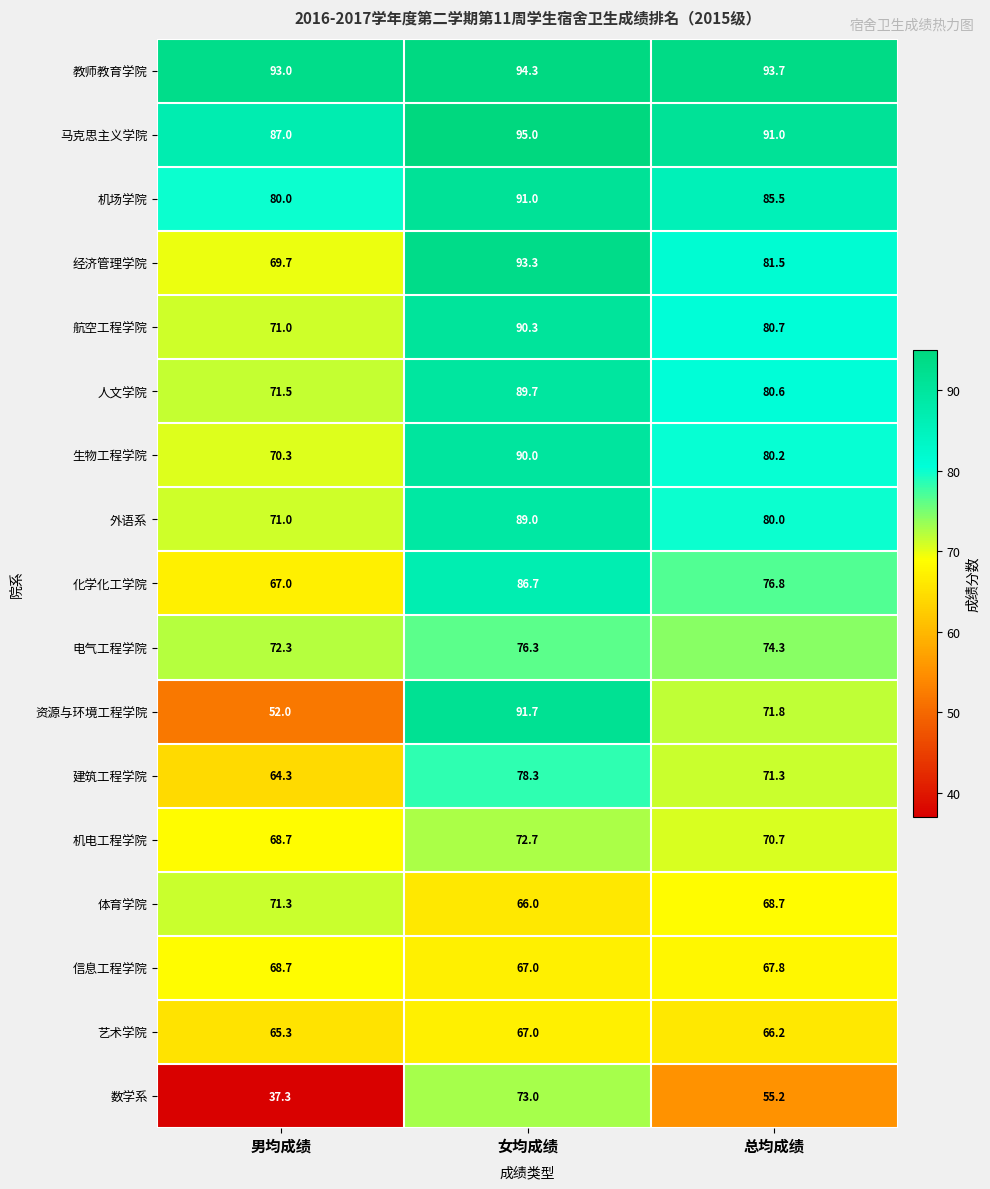

At which label is 体育学院 closest to 68?

总均成绩